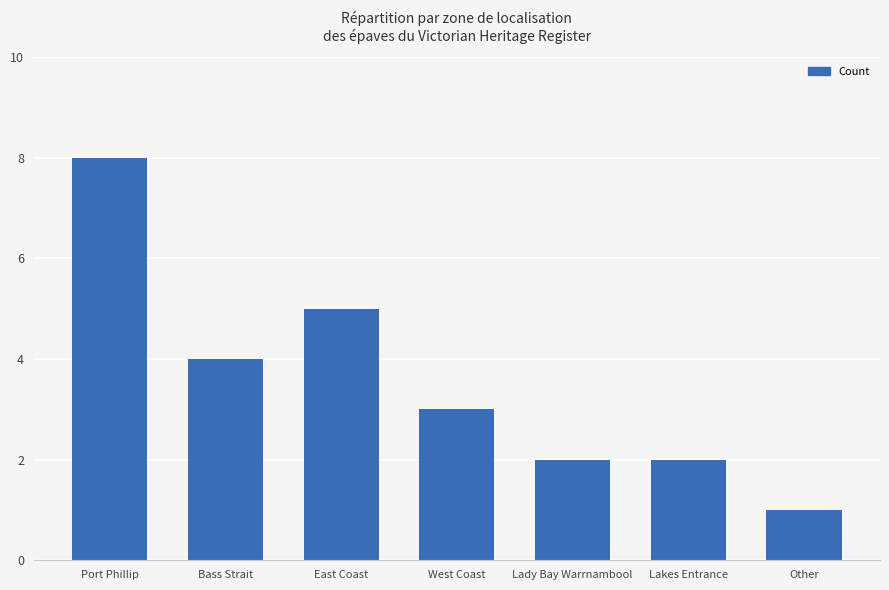

What is the value of the 2nd bar from the left?

4